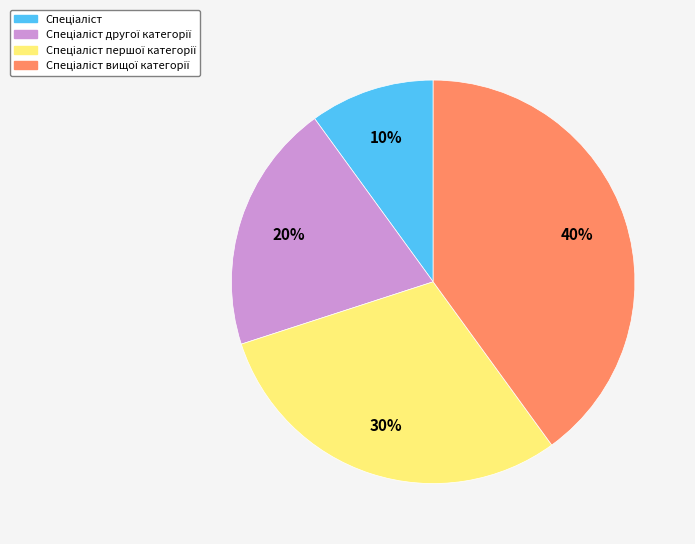

How many slices are in this pie chart?

4